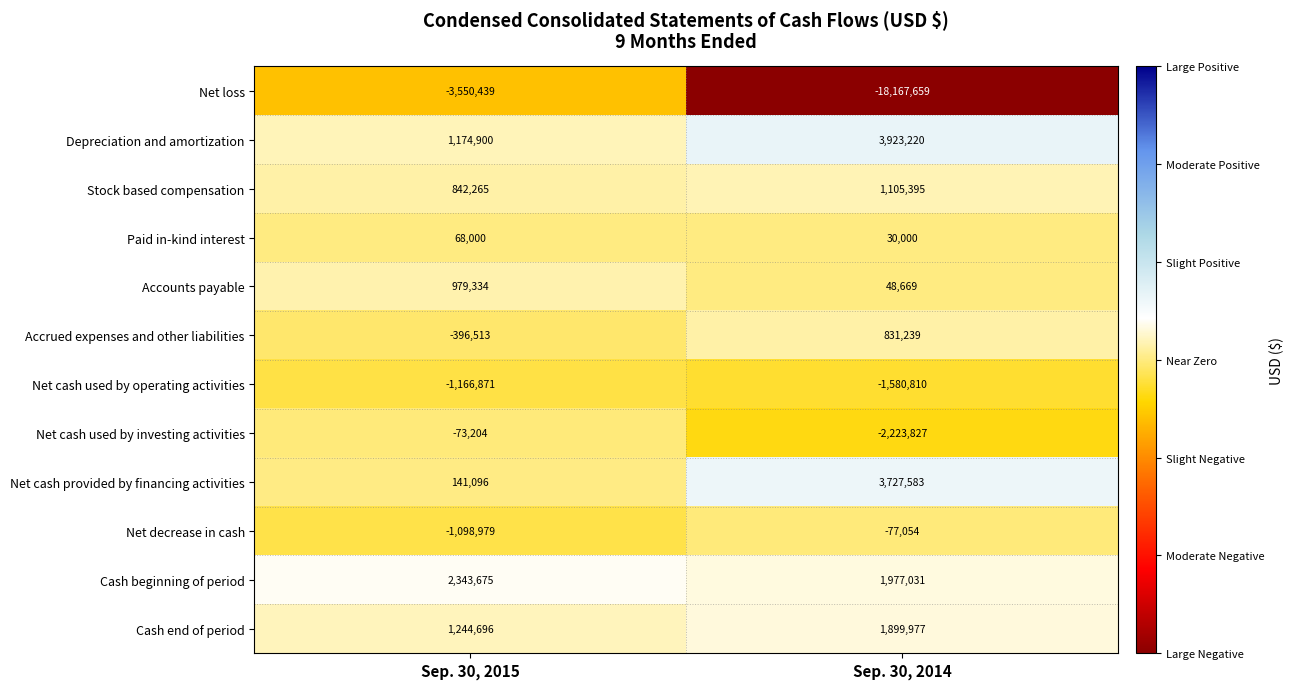

Between Sep. 30, 2015 and Sep. 30, 2014, which series saw the biggest shift?

Net loss